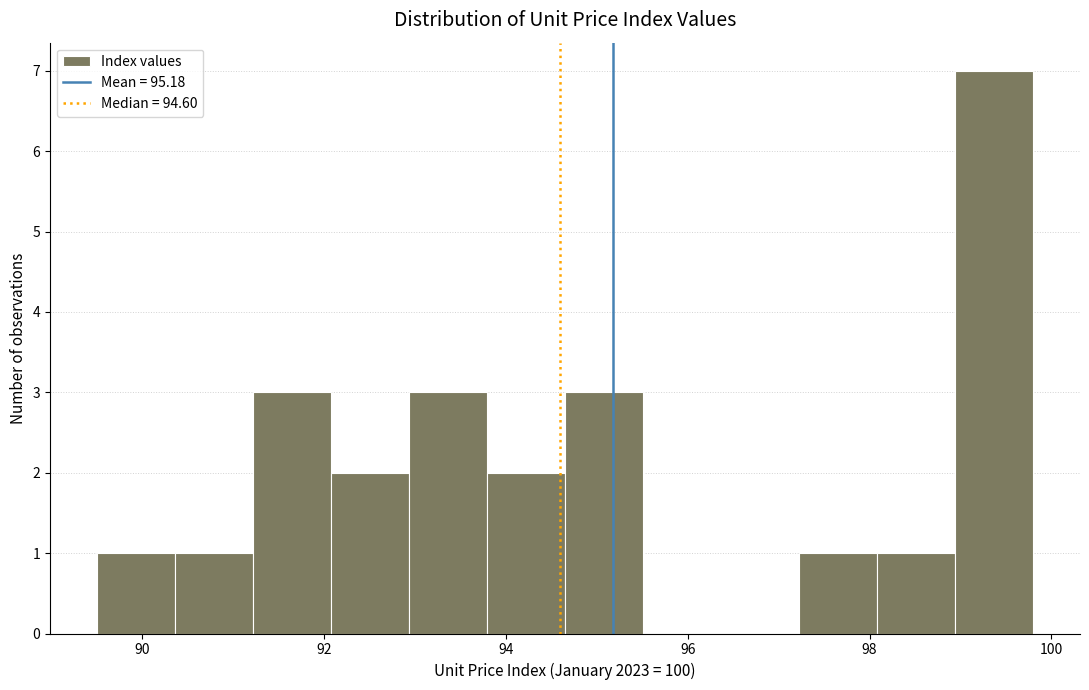

How tall is the bar that spans 89.6 to 90.4 on the x-axis? Neither the bar edges nor the heights are printed on the chart, so give them approximately, as read against the axes.

1